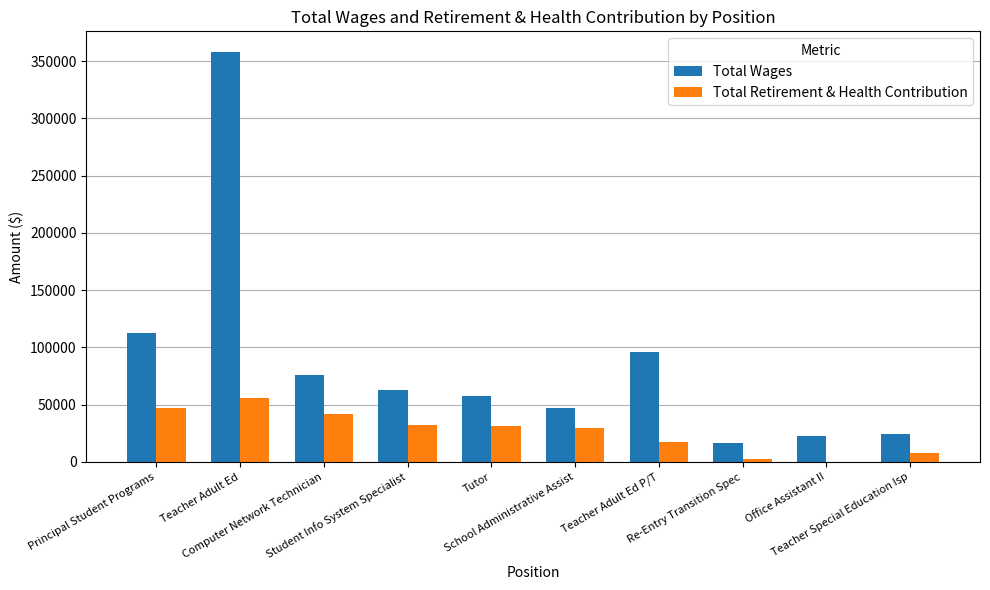

What is the maximum value shown in the chart?

358152